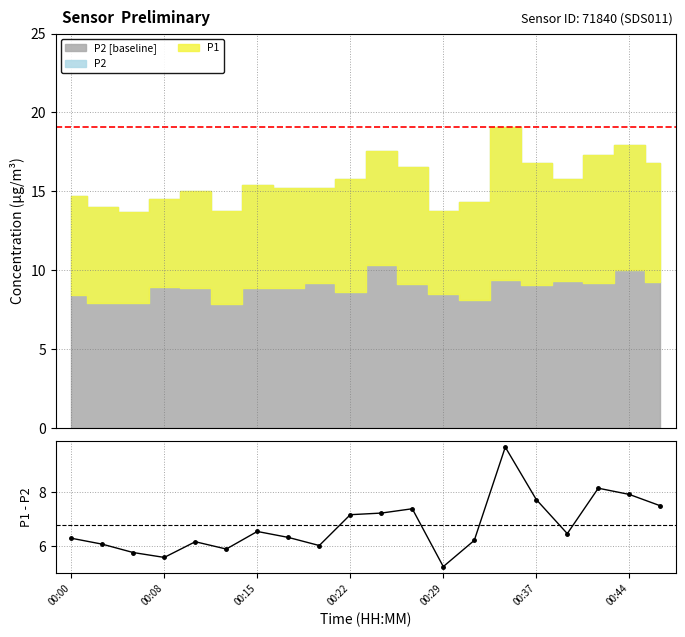

What is the value of the 17th point from the left?

6.5